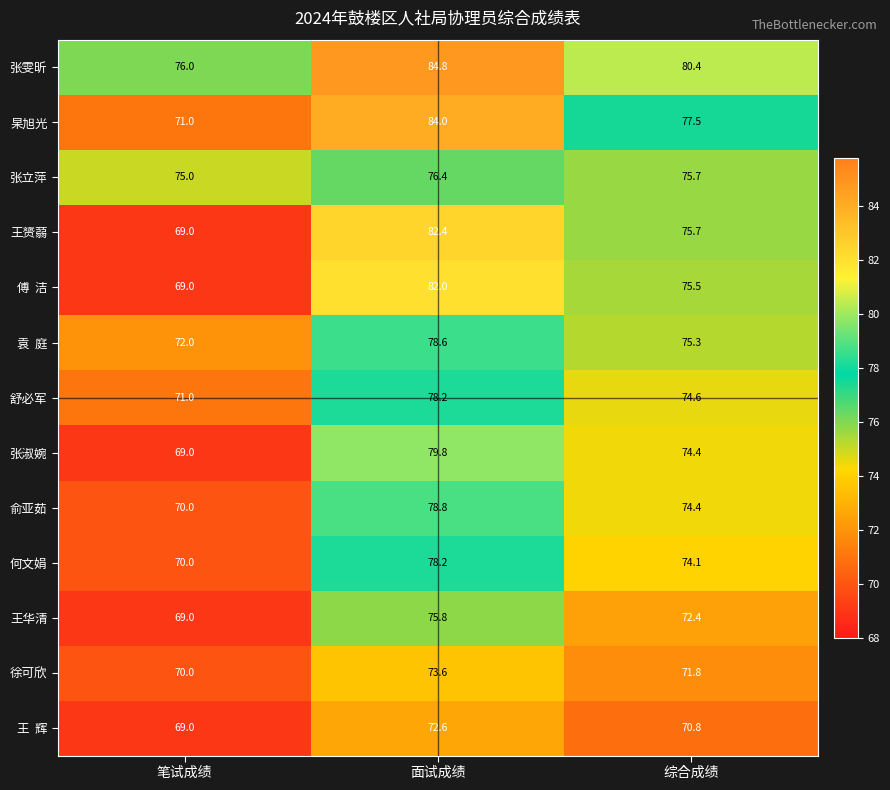

How many values in the 舒必军 series exceed 74?

2